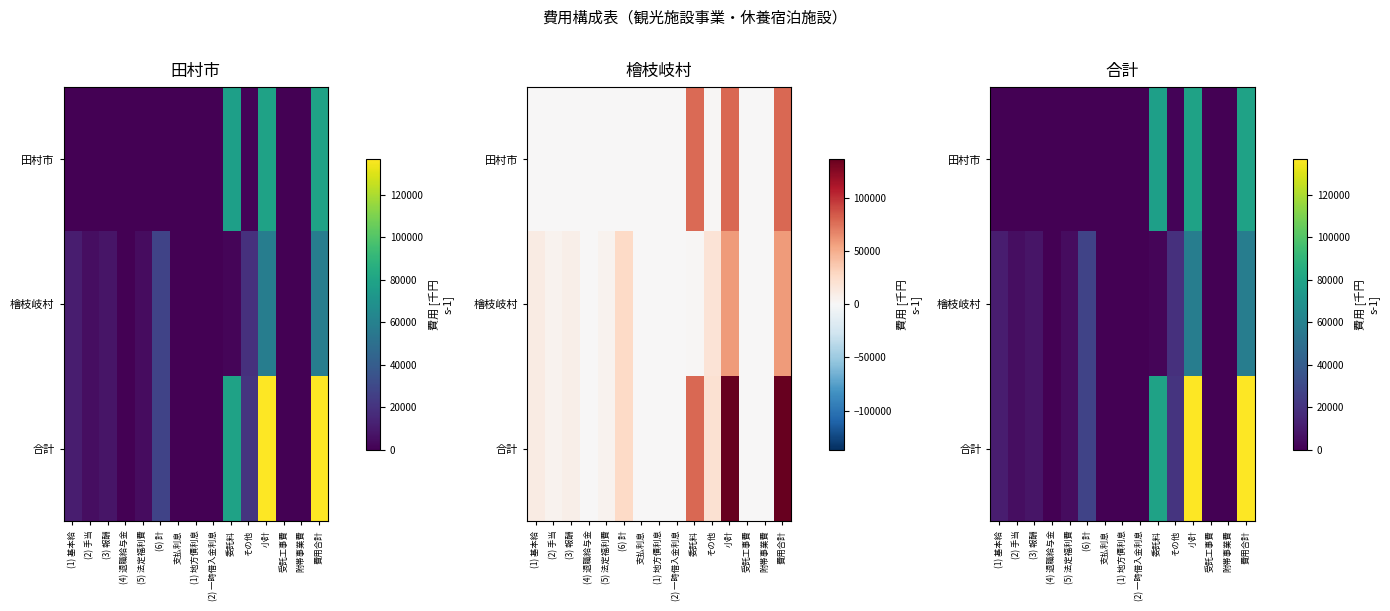

What is the difference between the maximum and minimum values in the 合計 series?

136910